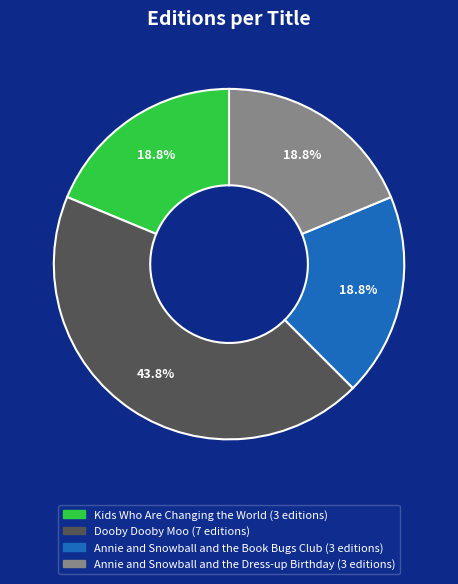

Does any single category account for the majority?

No